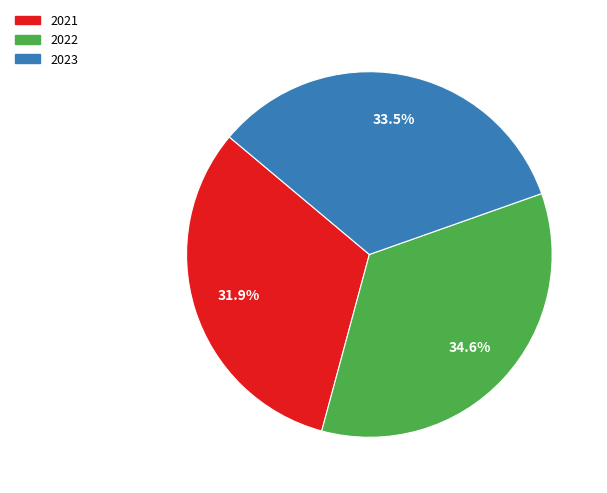

Rank the categories by value from lowest to highest.

2021, 2023, 2022